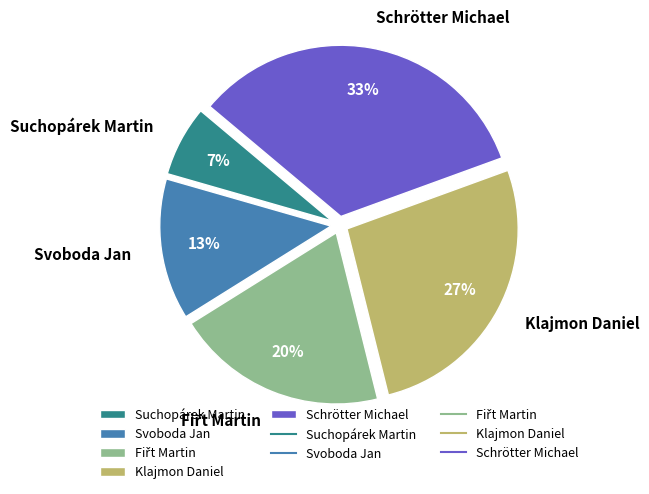

Between Schrötter Michael and Klajmon Daniel, which is larger?

Schrötter Michael